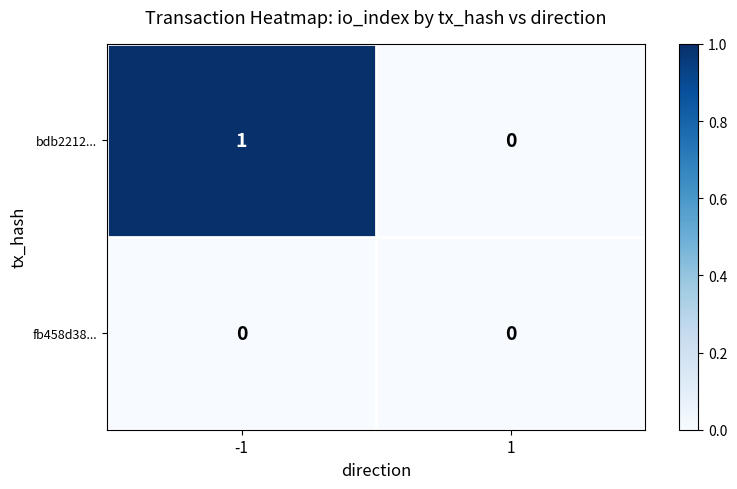

True or false: bdb2212... has a value of 0 at 1.

True